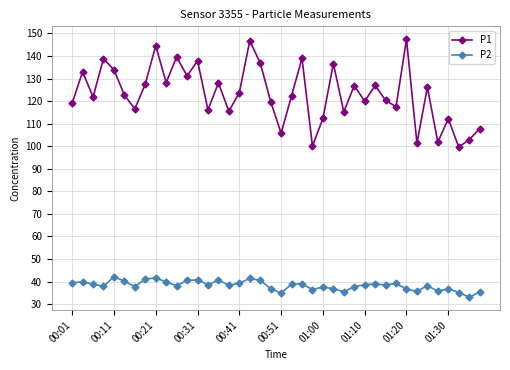

True or false: P2 and P1 cross at least once.

False